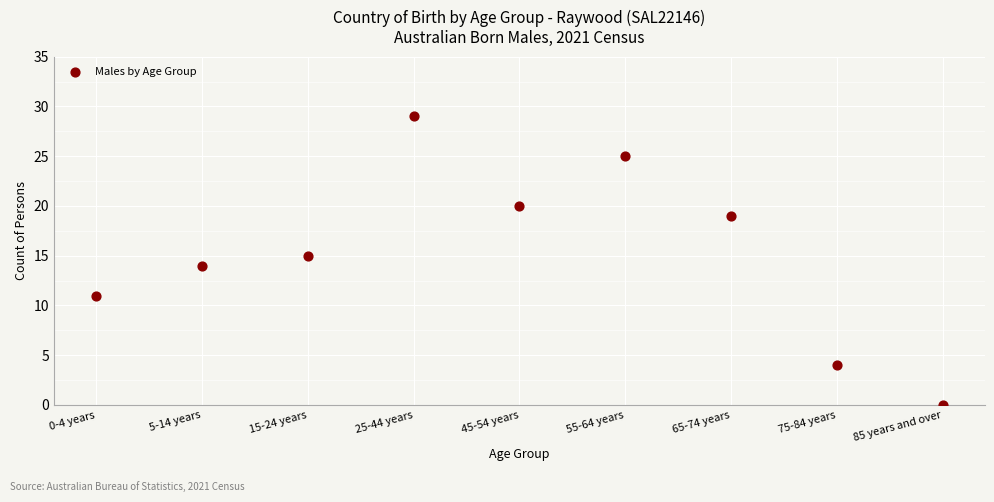

What is the range of Y values (max minus min)?

29